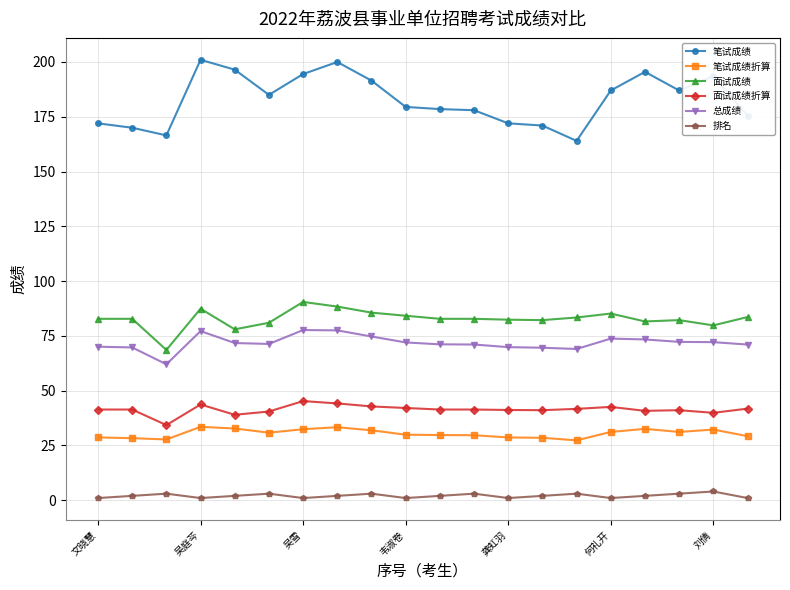

True or false: 面试成绩折算 and 排名 intersect in this chart.

False